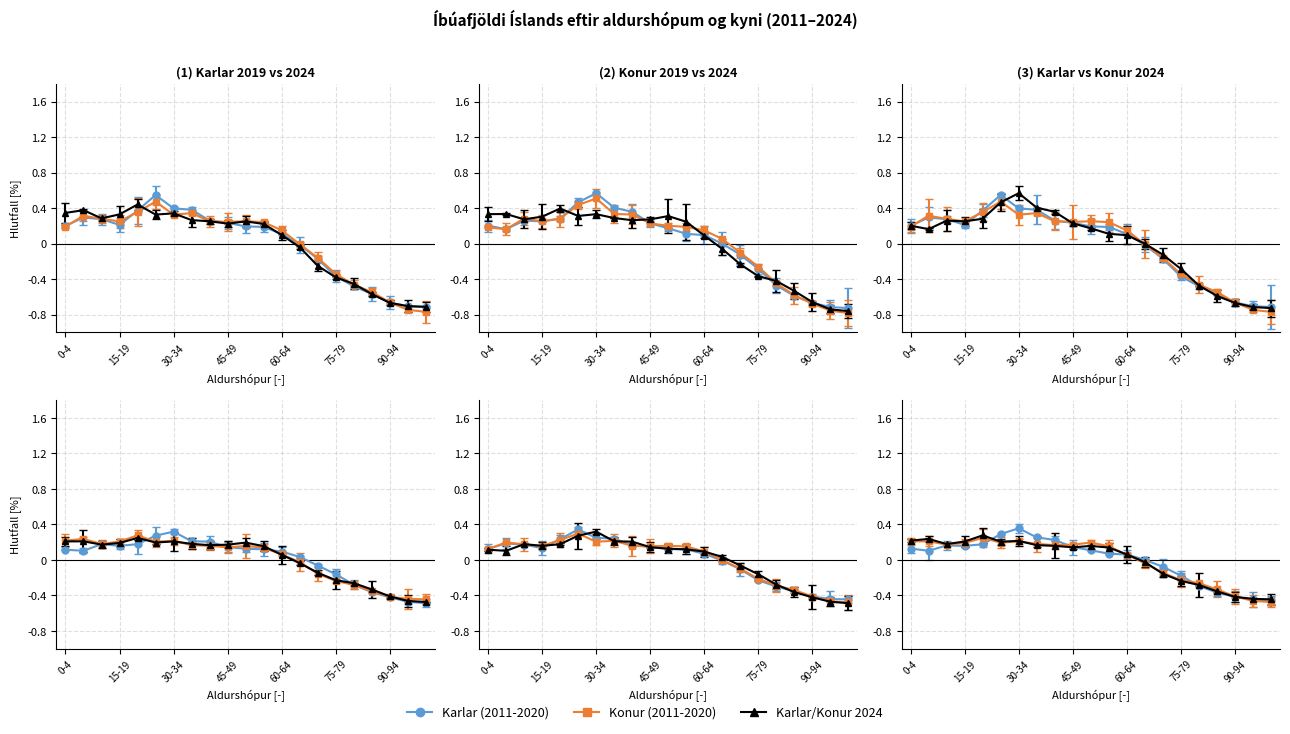

How many categories are shown in the chart?

21